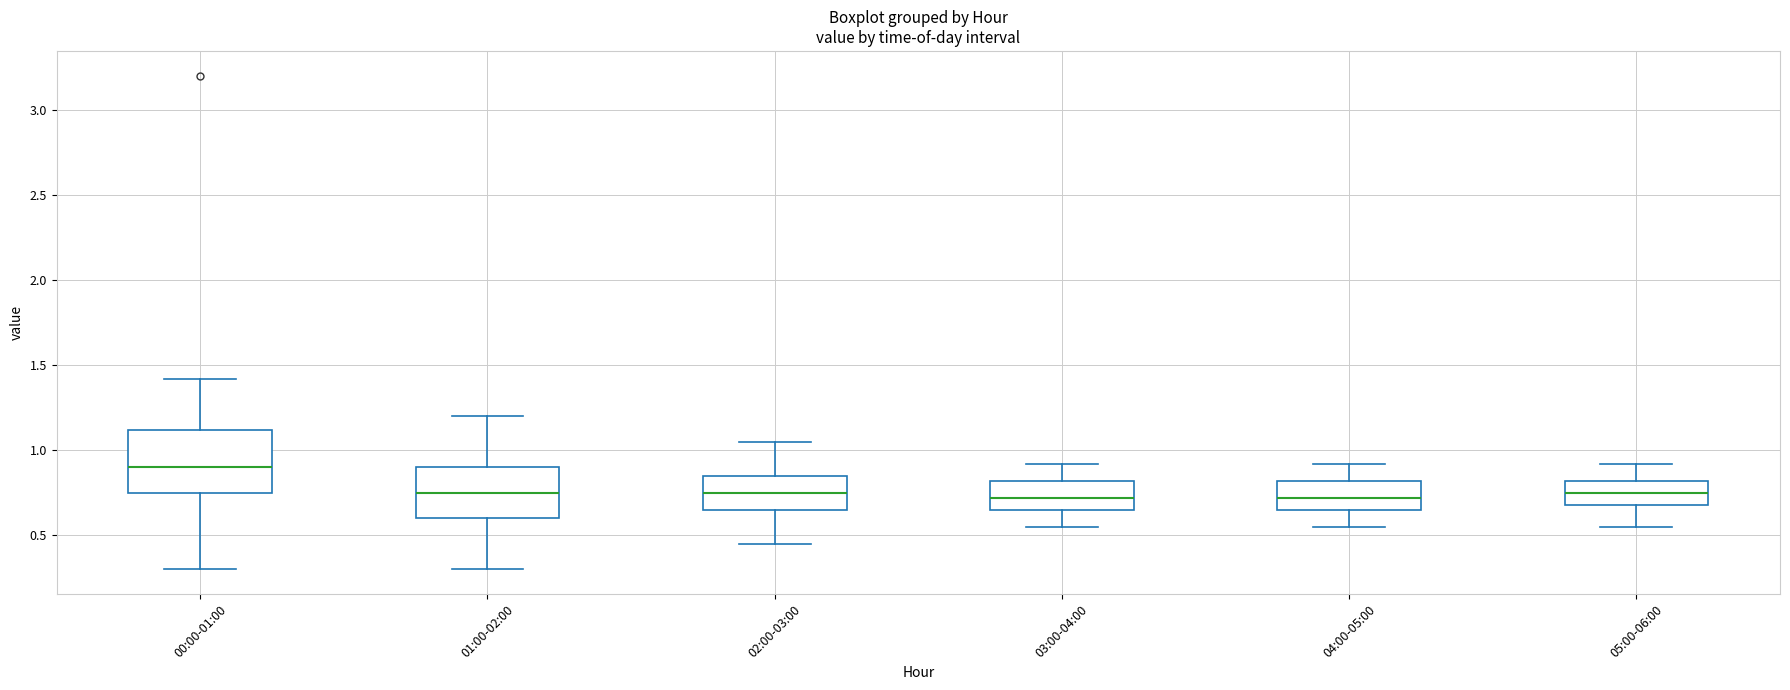

Where does the lower whisker of the box for 00:00-01:00 end on the y-axis? The values are not printed on the chart, so give them approximately, as read against the axis.

0.30